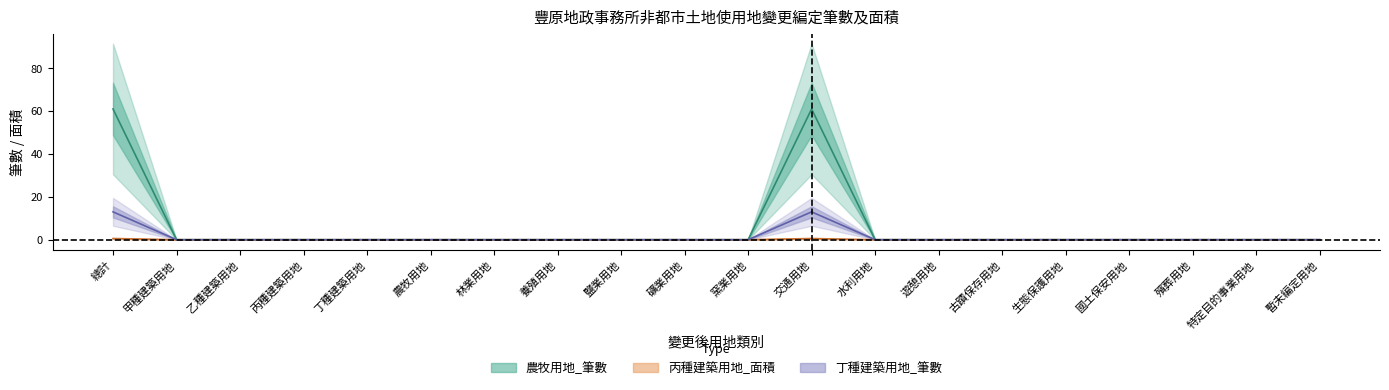

What is the difference between the 農牧用地_筆數 values at 暫未編定用地 and 交通用地?

13.0